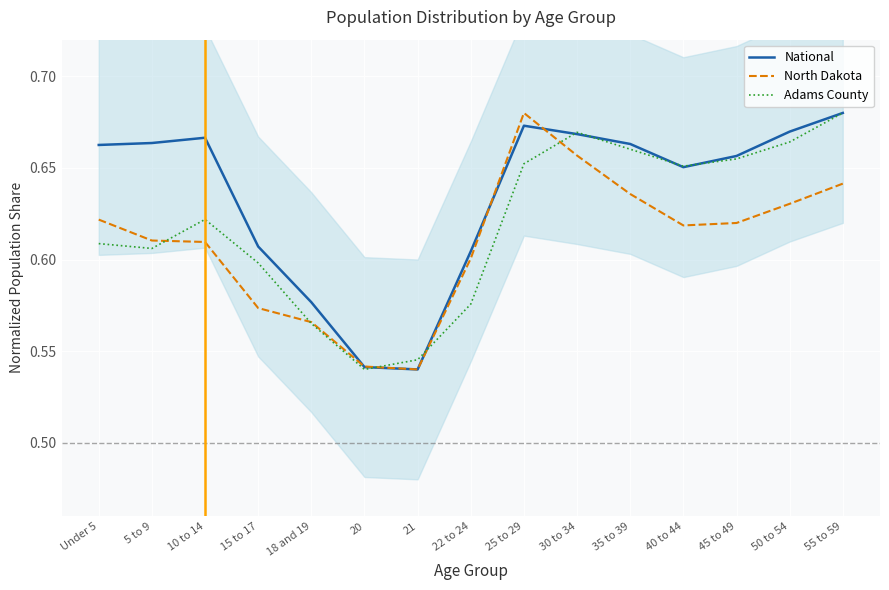

Is the value of National at 21 greater than the value of Adams County at 30 to 34?

No